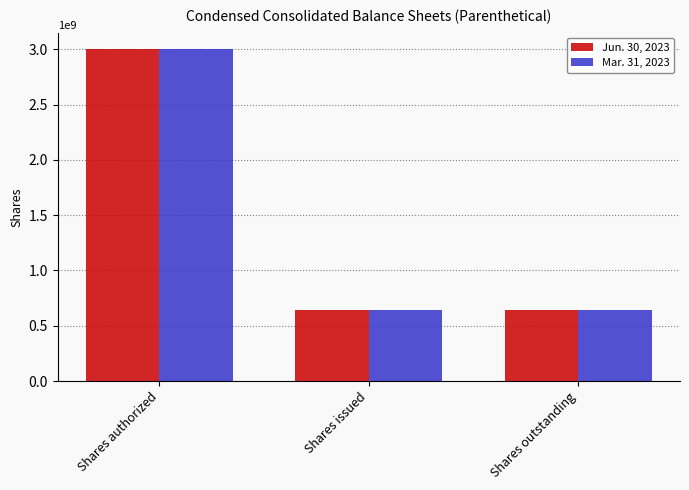

Is the value of Mar. 31, 2023 at Shares issued greater than the value of Jun. 30, 2023 at Shares authorized?

No